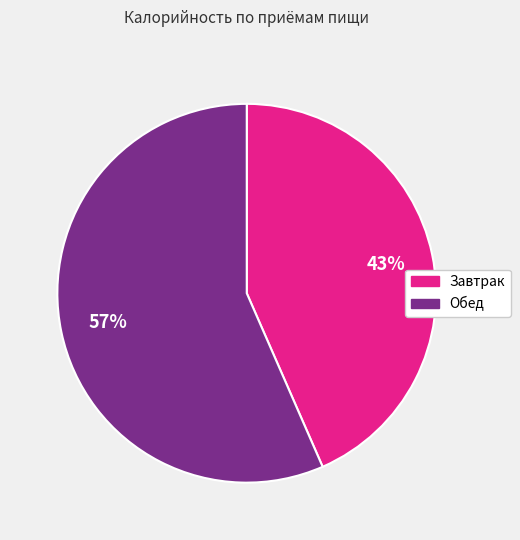

Is there a majority slice in this chart?

Yes